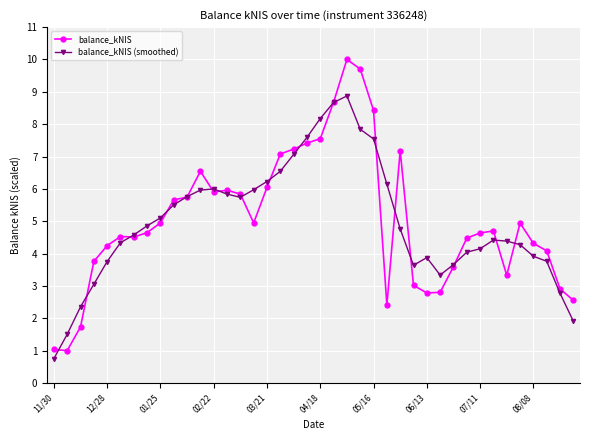

How many data points does each series have?

40